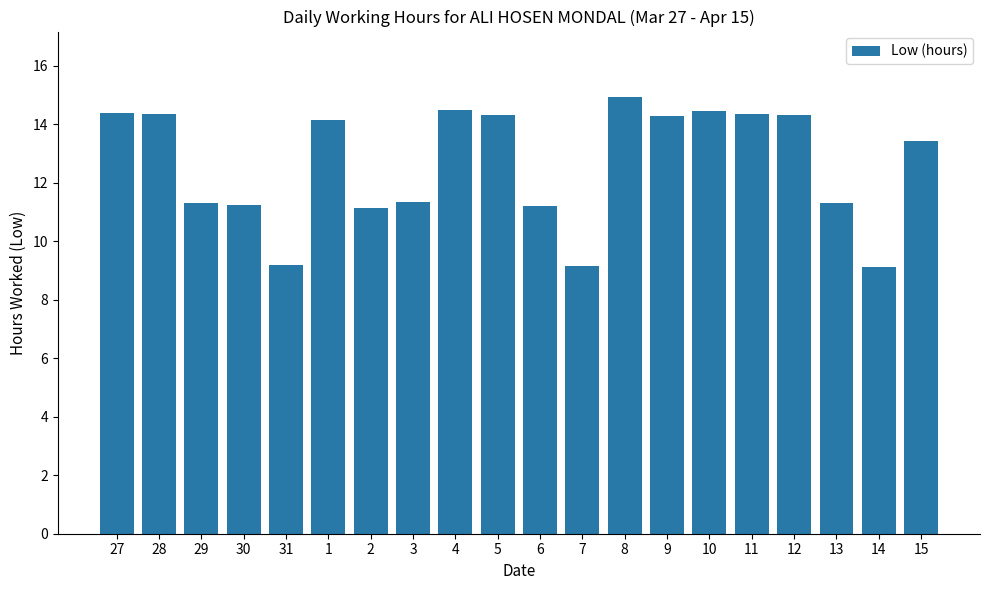

True or false: the data shows 11.2 at 30.

True